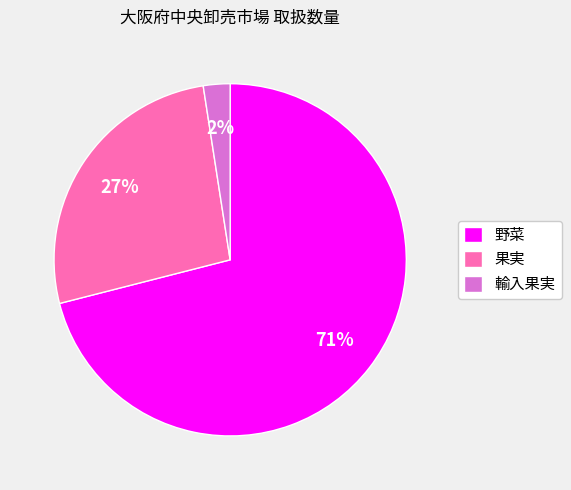

To the nearest percent, what is the combined percentage of 果実 and 輸入果実?

29%